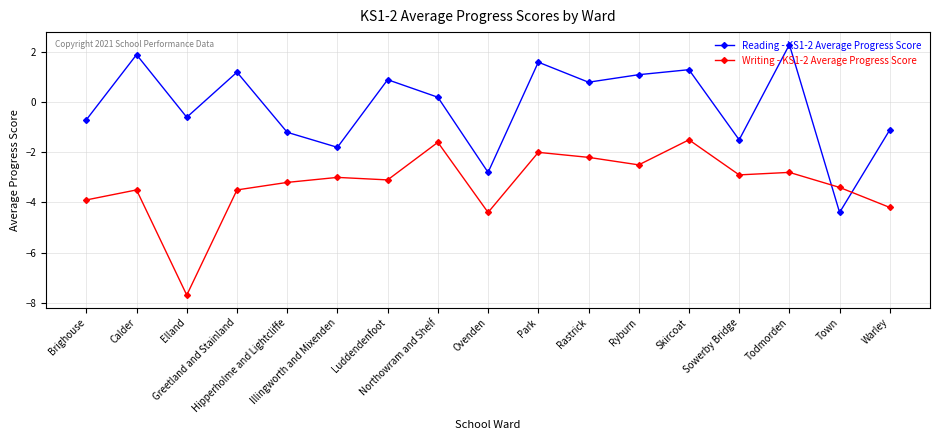

What is the lowest value of the Reading - KS1-2 Average Progress Score series?

-4.4